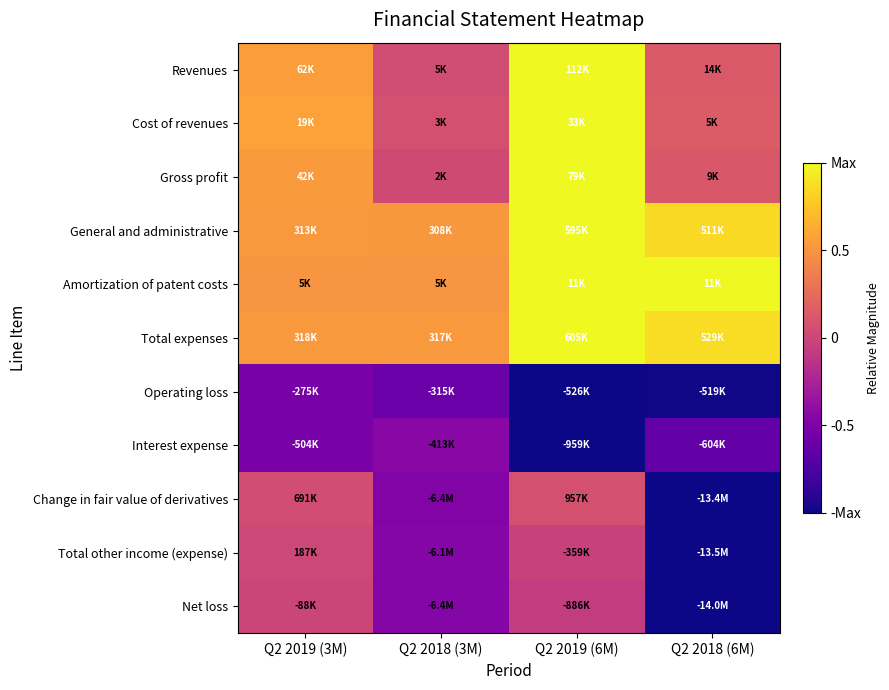

Rank the series by their maximum value, from lowest to highest.

Operating loss, Interest expense, Net loss, Total other income (expense), Change in fair value of derivatives, Revenues, Cost of revenues, Gross profit, General and administrative, Amortization of patent costs, Total expenses